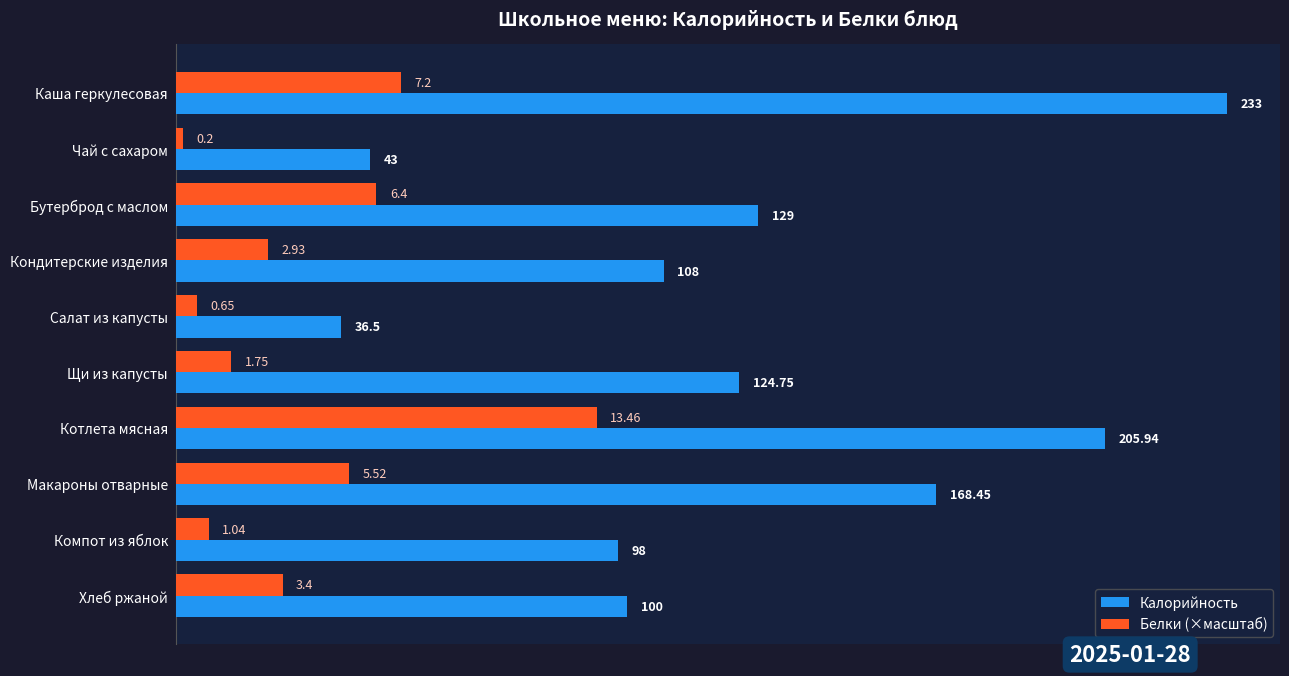

What is the difference between the second highest and second lowest values in the Калорийность series?

162.9